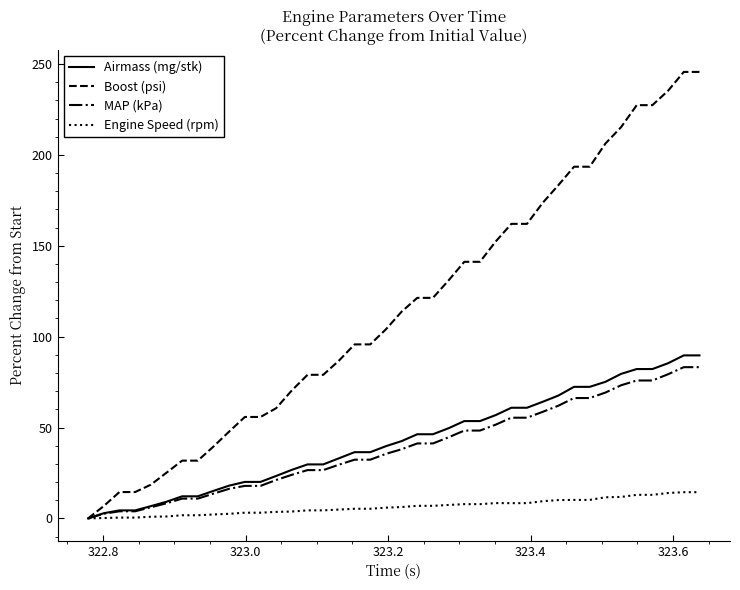

Which series has the largest total across all categories?

Boost (psi)